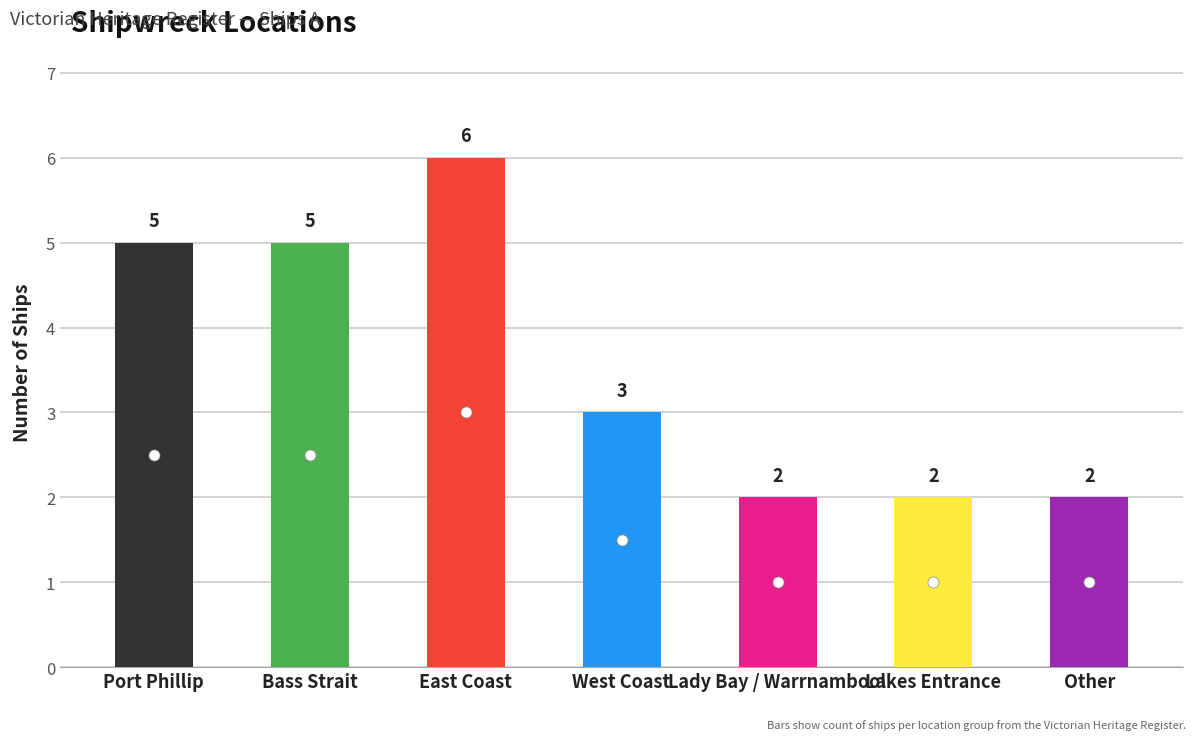

How many series are shown in this chart?

1